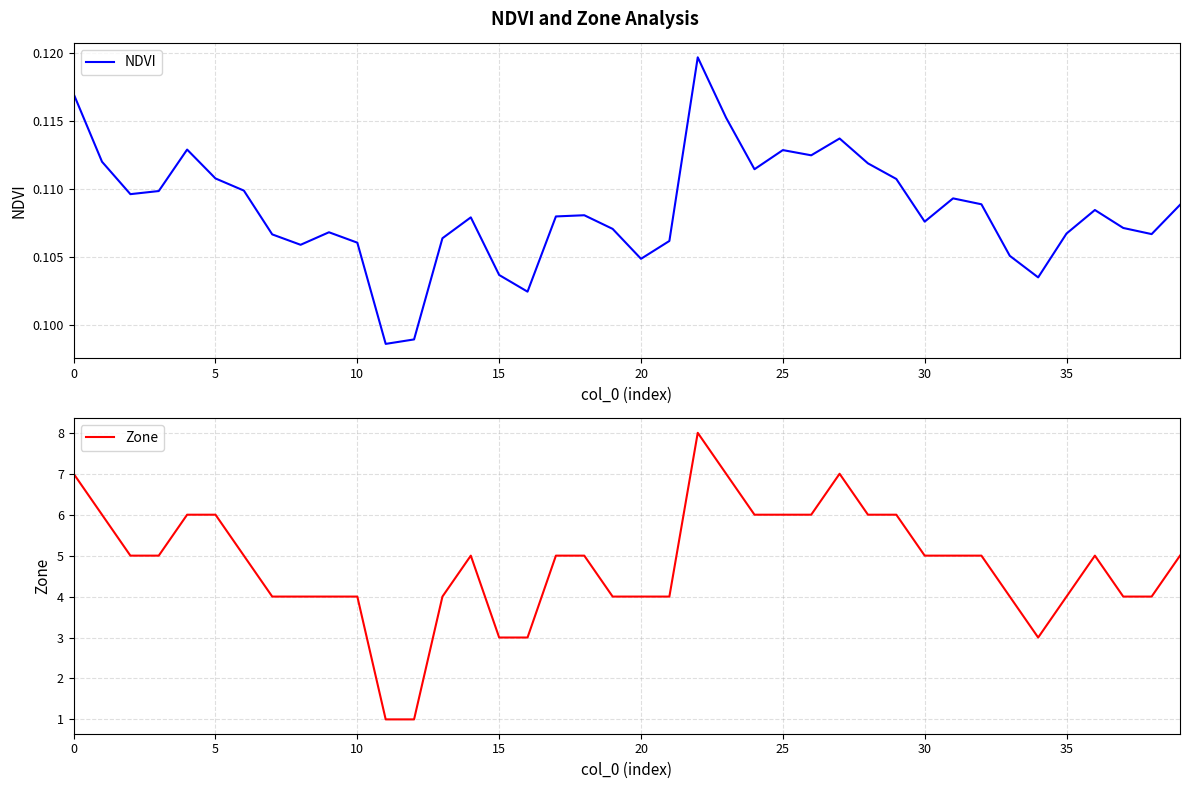

What is the label of the 11th point from the left?

10